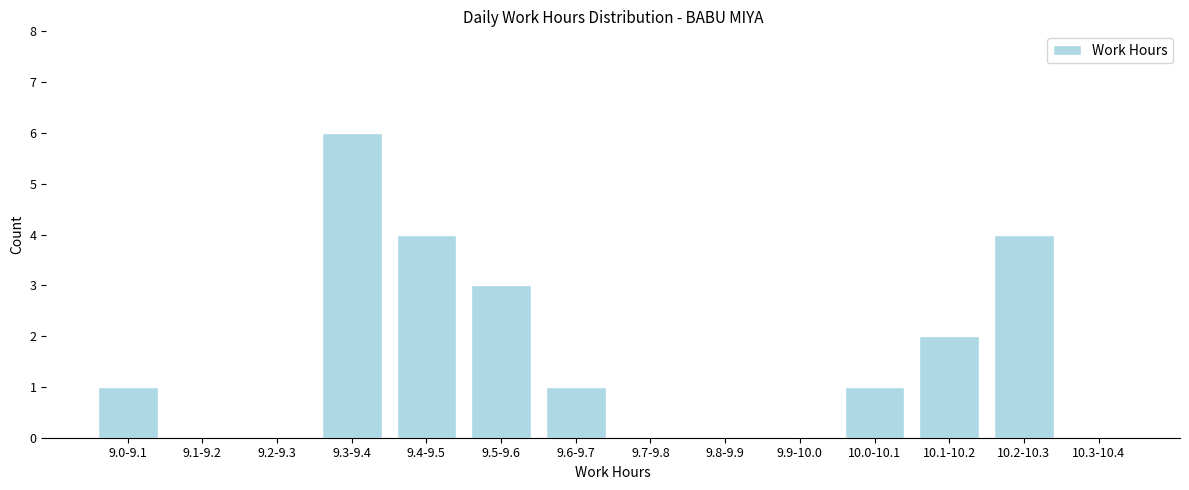

Reading left to right, transcribe all the data shown in this chart.

9.0-9.1=1	9.1-9.2=0	9.2-9.3=0	9.3-9.4=6	9.4-9.5=4	9.5-9.6=3	9.6-9.7=1	9.7-9.8=0	9.8-9.9=0	9.9-10.0=0	10.0-10.1=1	10.1-10.2=2	10.2-10.3=4	10.3-10.4=0